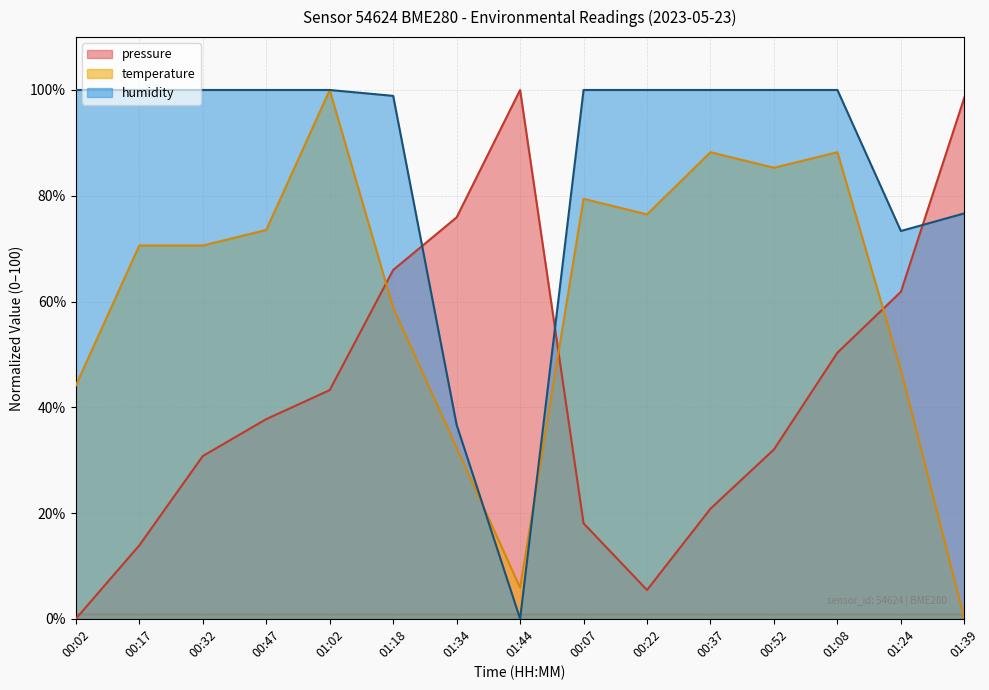

Which has a higher value, 01:39 or 00:52?

01:39